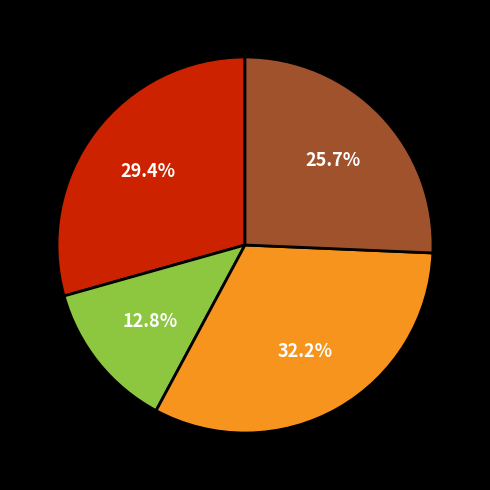

Is there any slice that represents more than half of the pie?

No